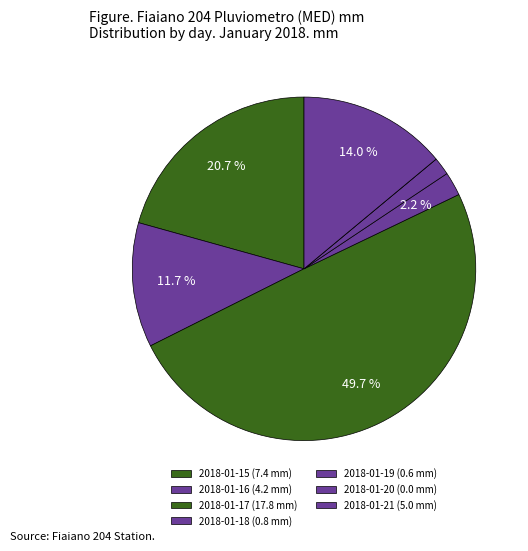

Do 2018-01-17 and 2018-01-16 together represent more than half of the pie?

Yes